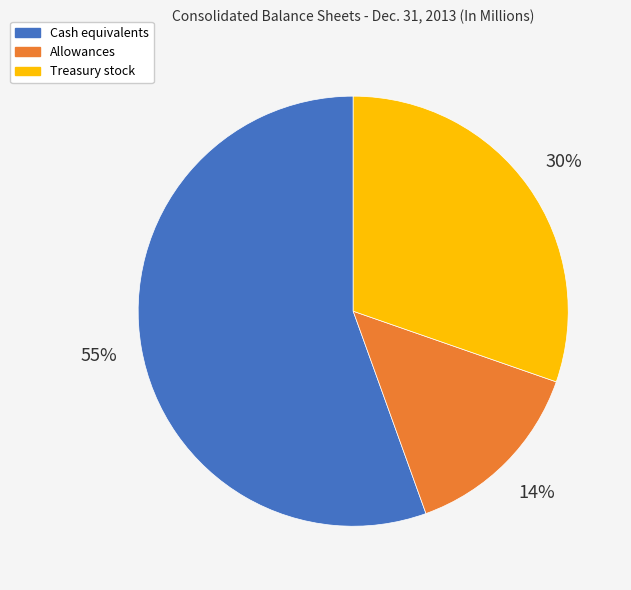

To the nearest percent, what is the difference between the largest and smallest slice percentages?

41%